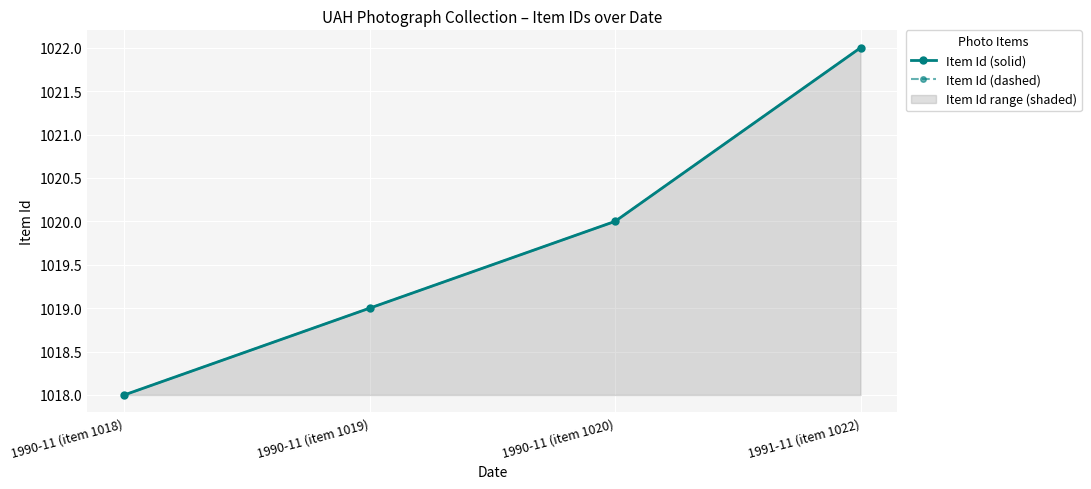

What is the greatest value displayed?

1022